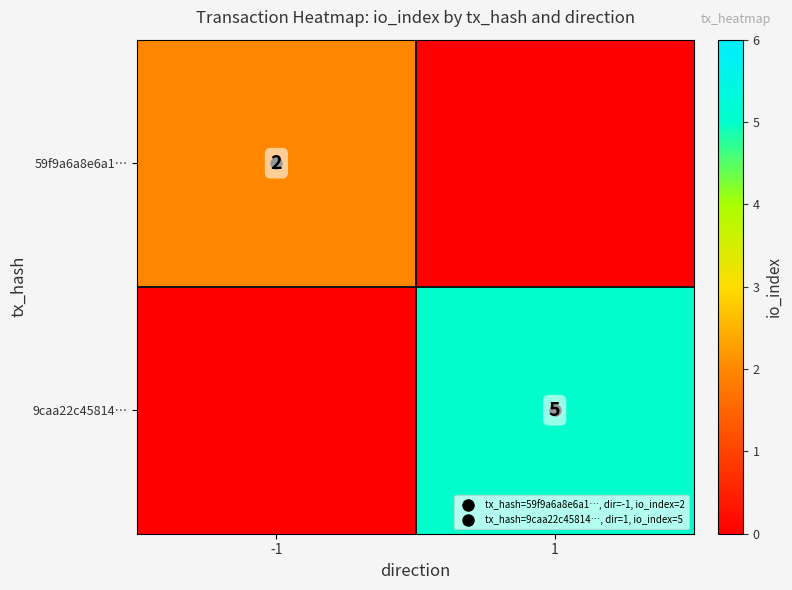

List the labels in order of 59f9a6a8e6a1… value, smallest first.

1, -1